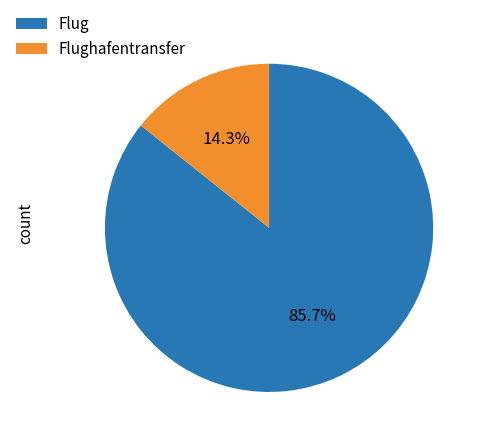

Count the number of slices in the pie.

2